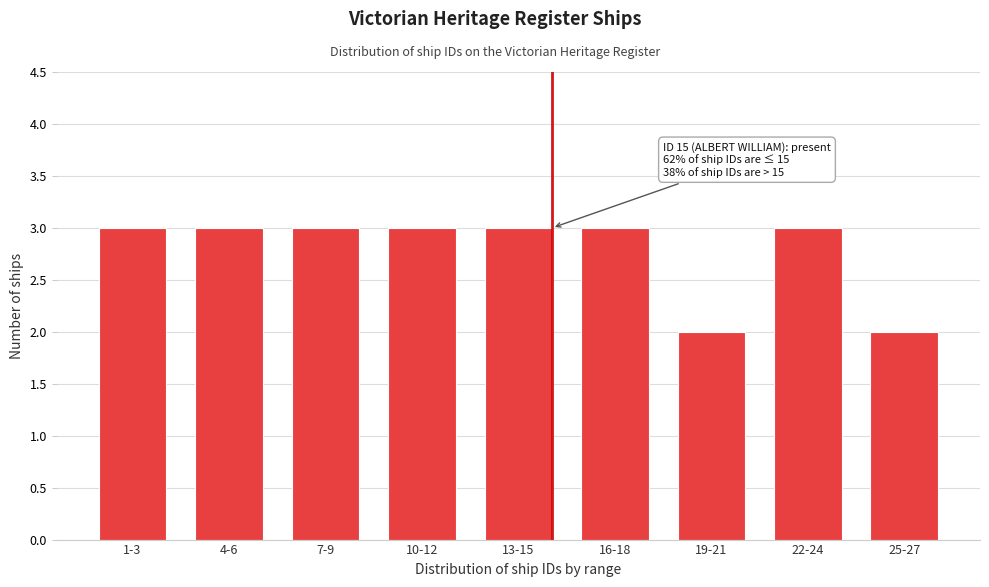

Reading left to right, list all the values displayed in this chart.

1-3=3	4-6=3	7-9=3	10-12=3	13-15=3	16-18=3	19-21=2	22-24=3	25-27=2